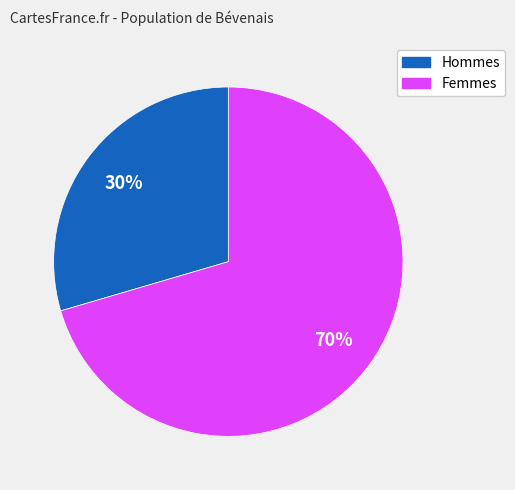

Is there a majority slice in this chart?

Yes